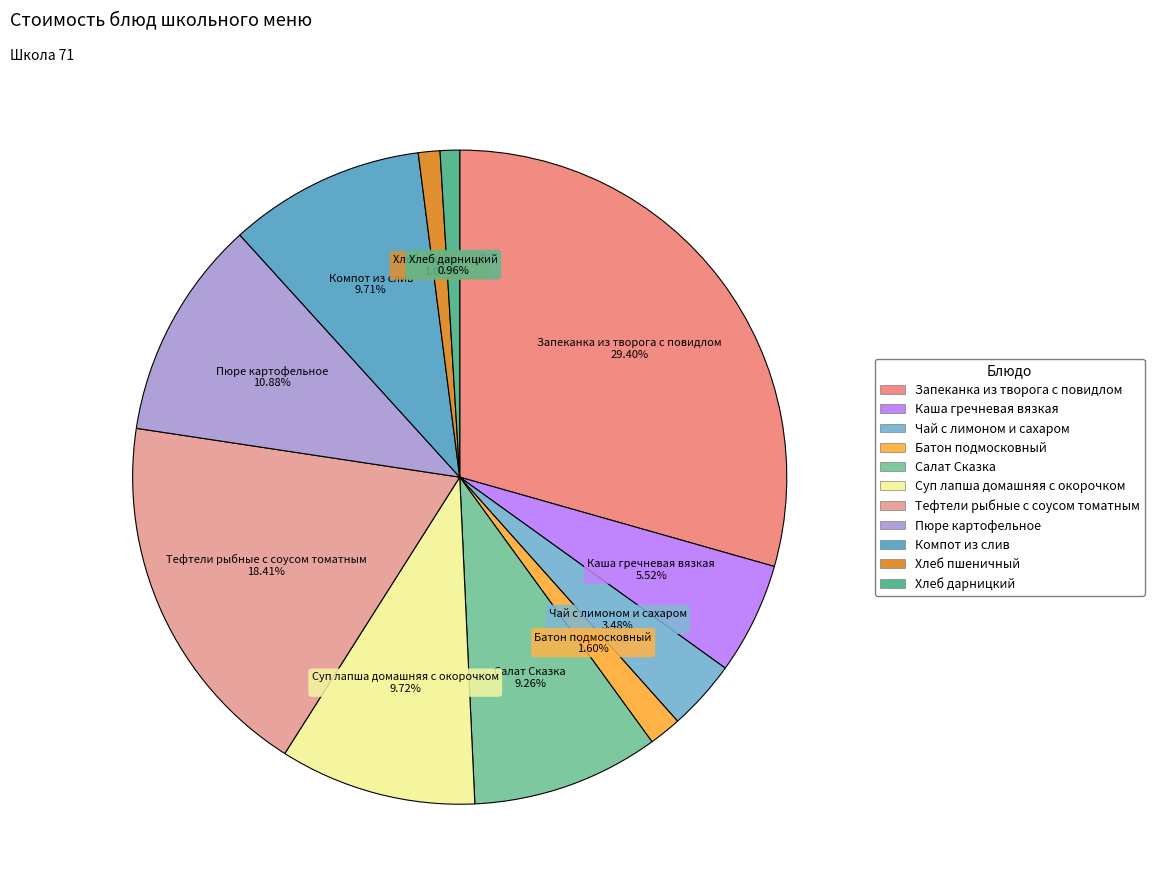

Count the number of slices in the pie.

11